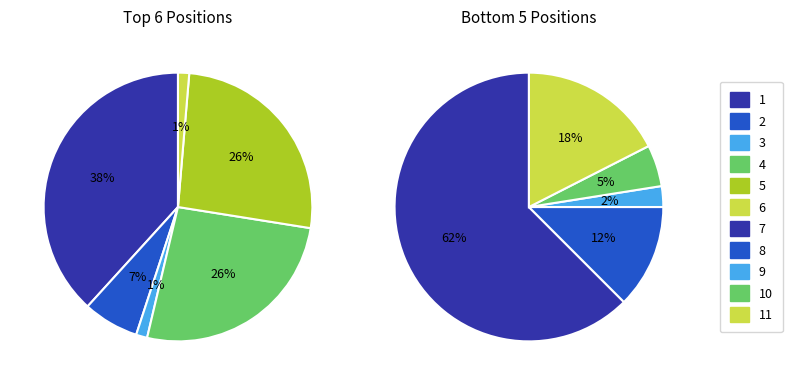

What is the largest slice in the pie chart?

1